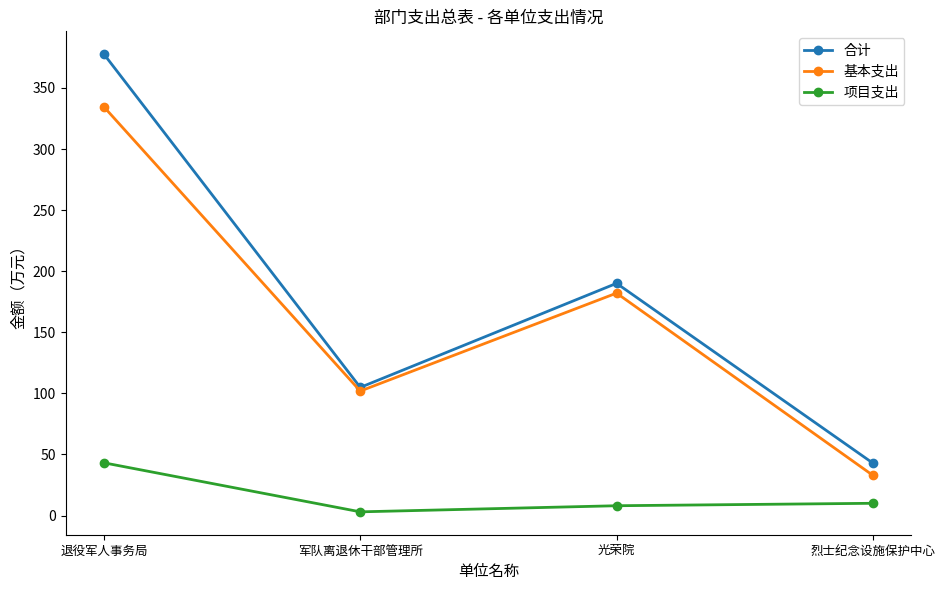

What is the lowest value of the 合计 series?

42.9